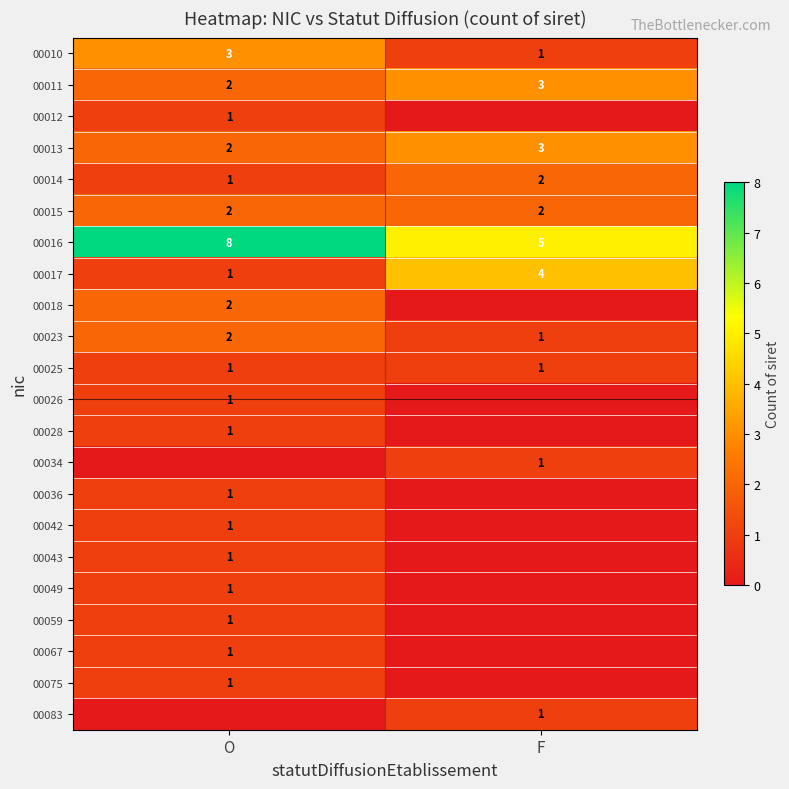

The value of 00016 at O is 3. True or false?

False